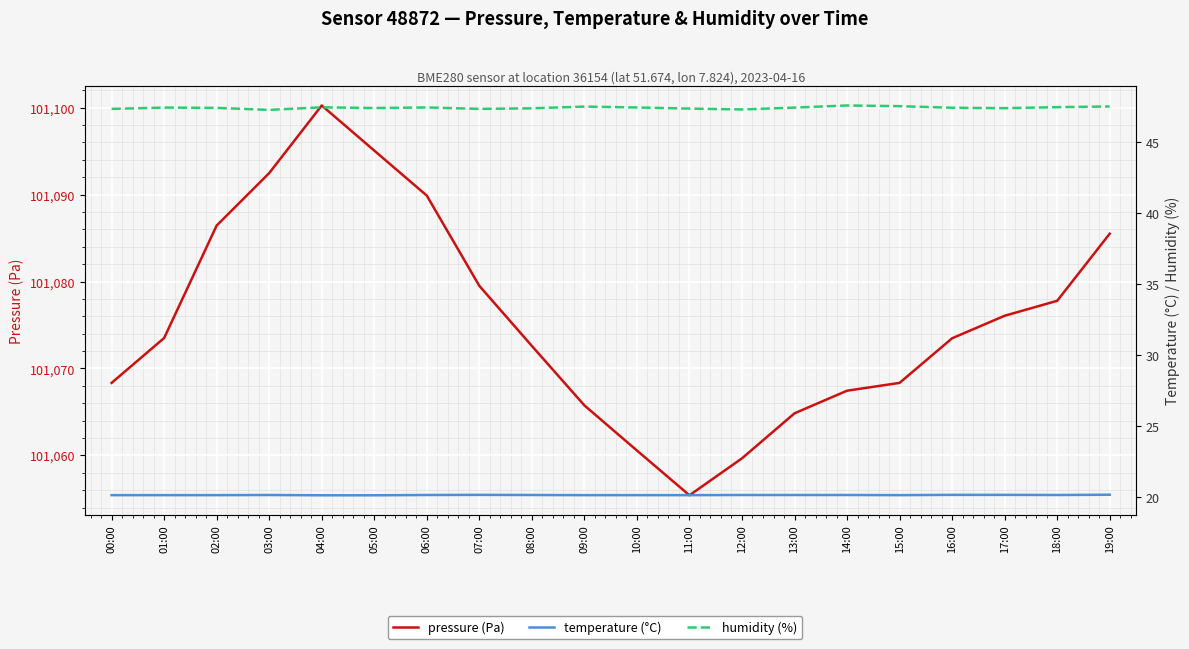

What are all the series names shown in the legend?

pressure (Pa), temperature (°C), humidity (%)